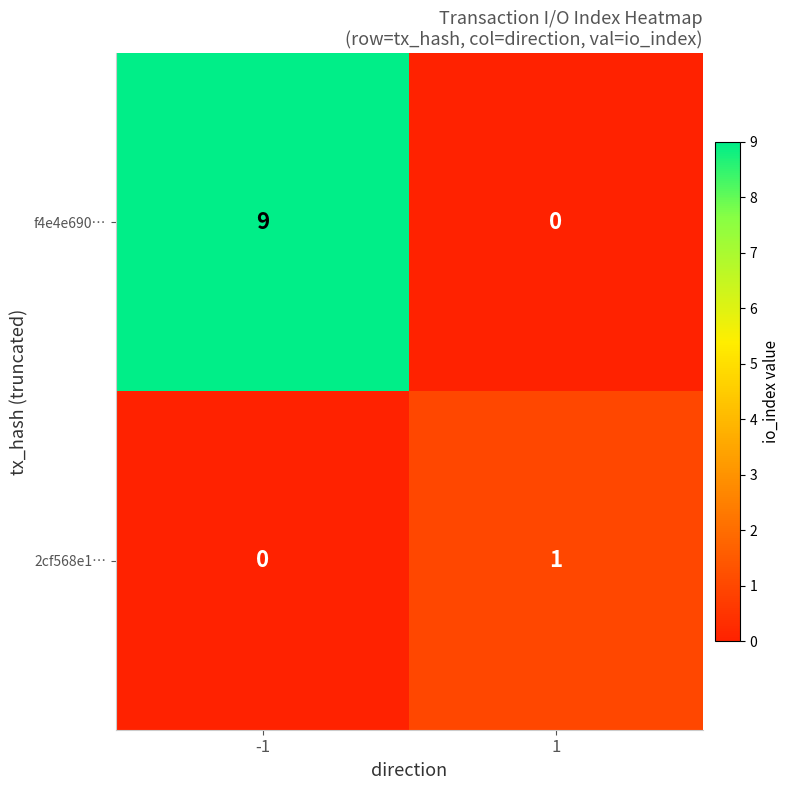

Reading left to right, list all the values displayed in this chart.

f4e4e690…: -1=9	1=0
2cf568e1…: -1=0	1=1